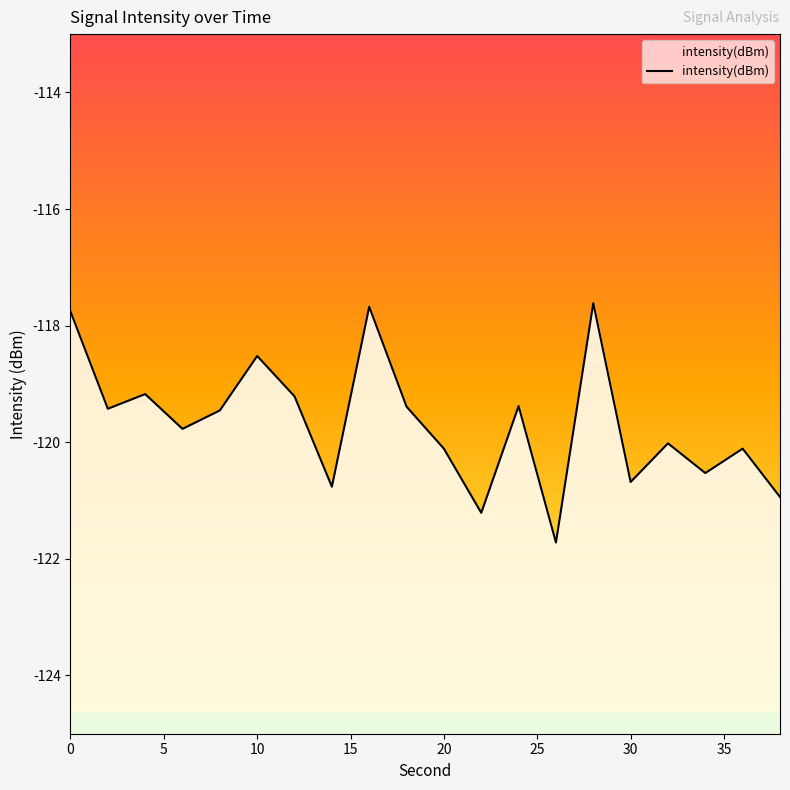

True or false: there are more than 0 points higher than both neighbors.

True